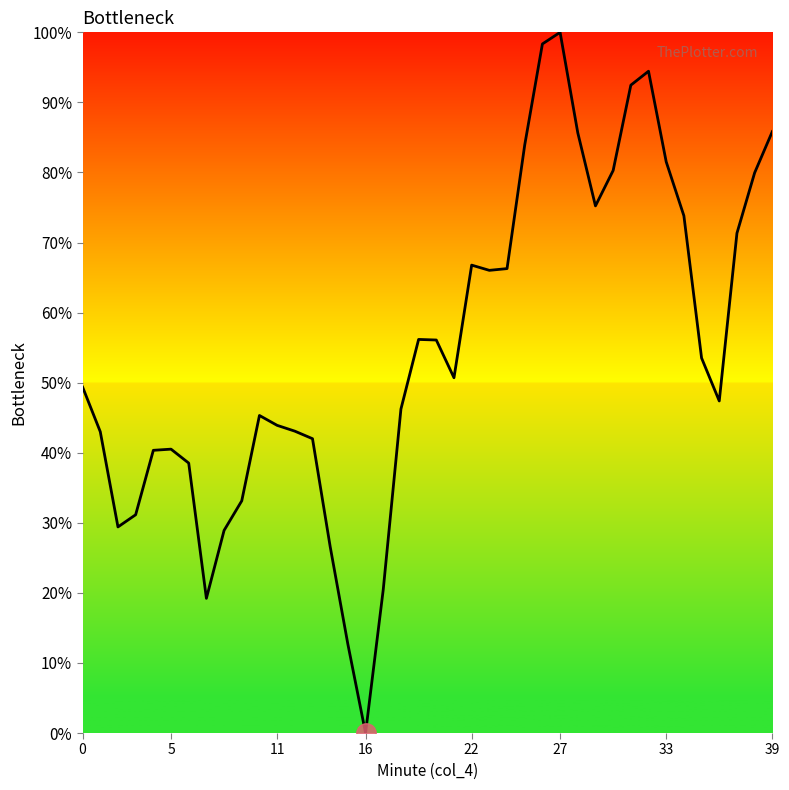

What is the difference between the maximum and minimum values?

100.0